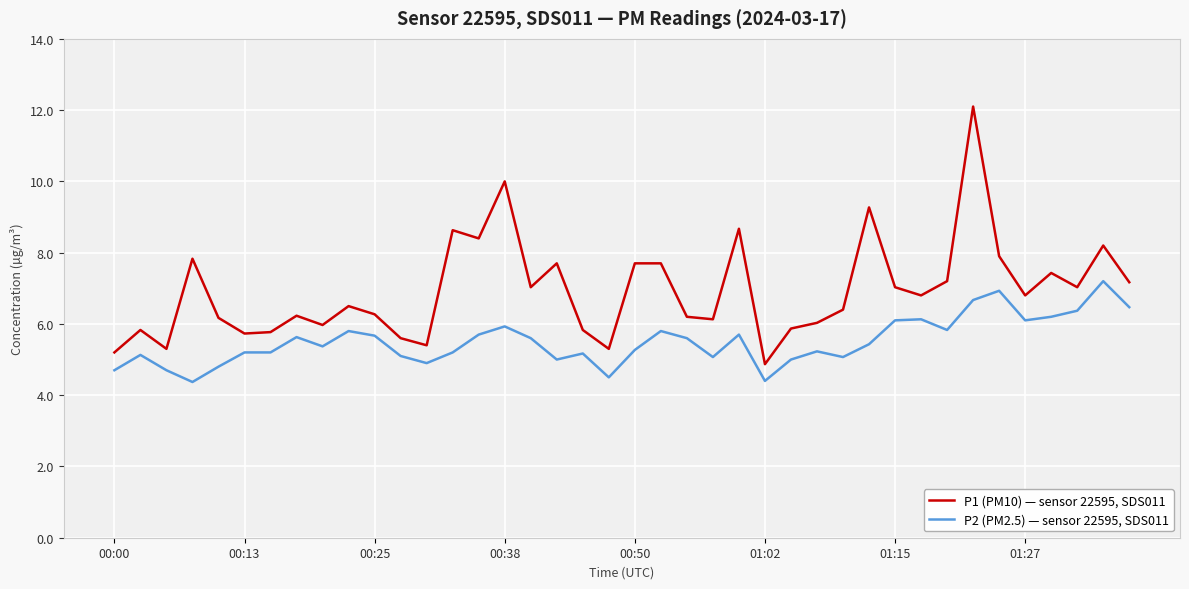

What is the difference between the maximum and minimum values in the P2 (PM2.5) — sensor 22595, SDS011 series?

2.8